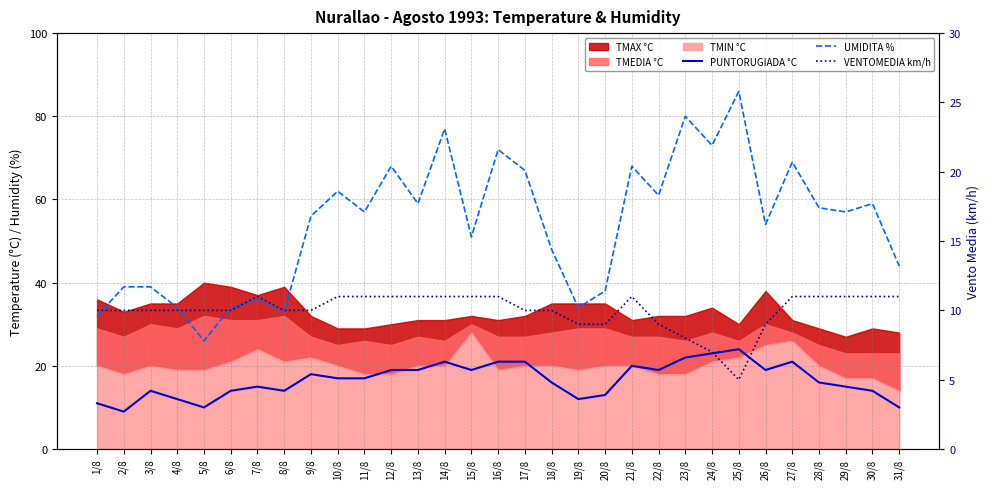

Between 29/8 and 21/8, which is larger?

21/8